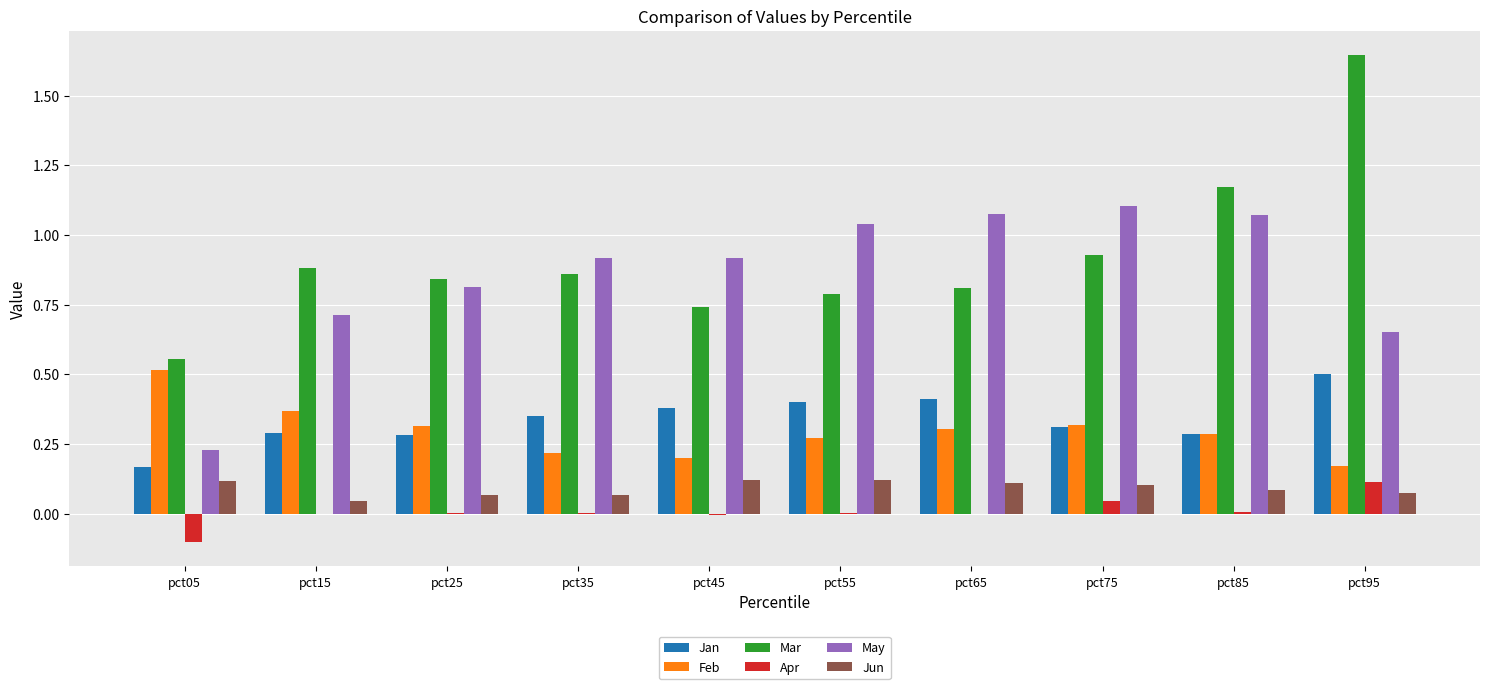

Is the value of May at pct75 greater than the value of Apr at pct45?

Yes